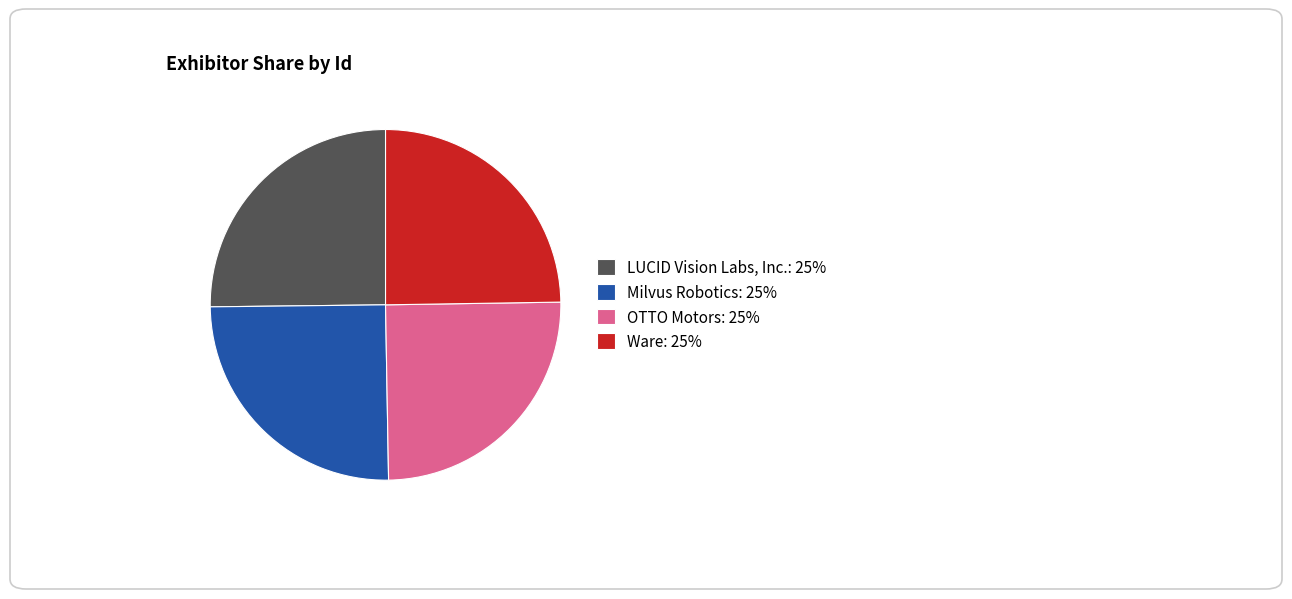

How many slices are in this pie chart?

4